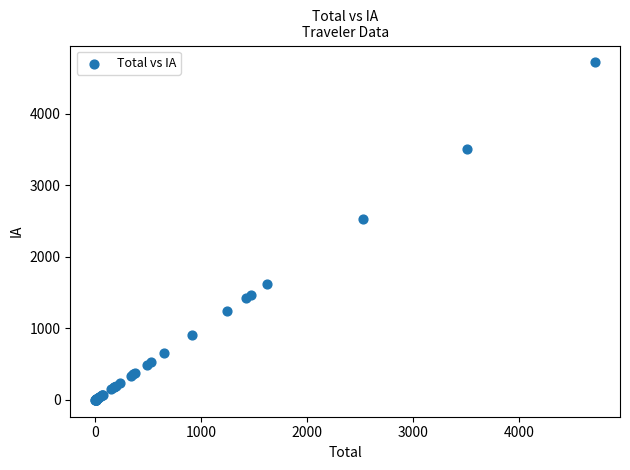

What Y value in the scatter plot is closest to 2357?

2522.1